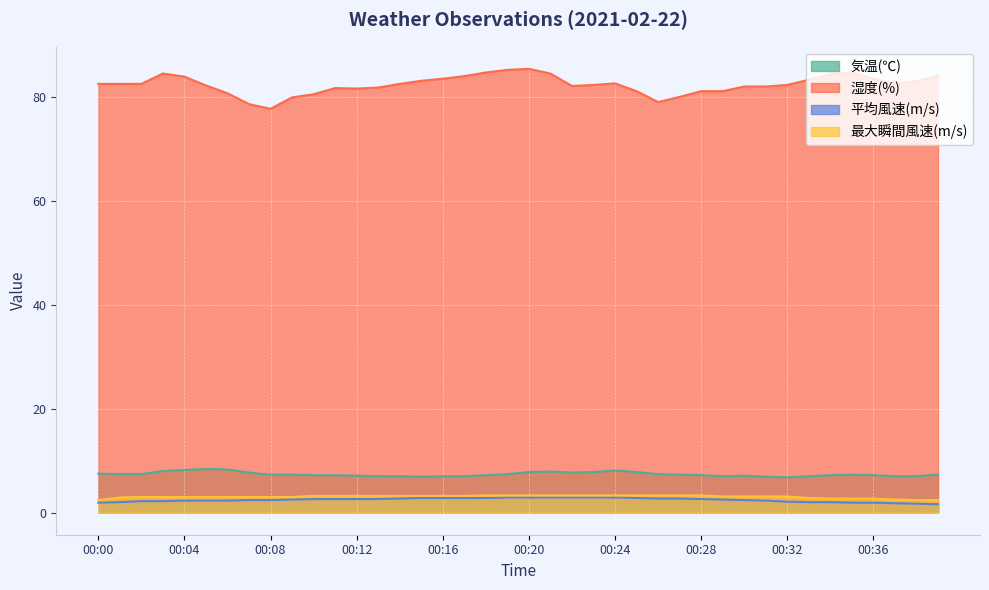

What is the sum of all 気温(℃) values?

295.3